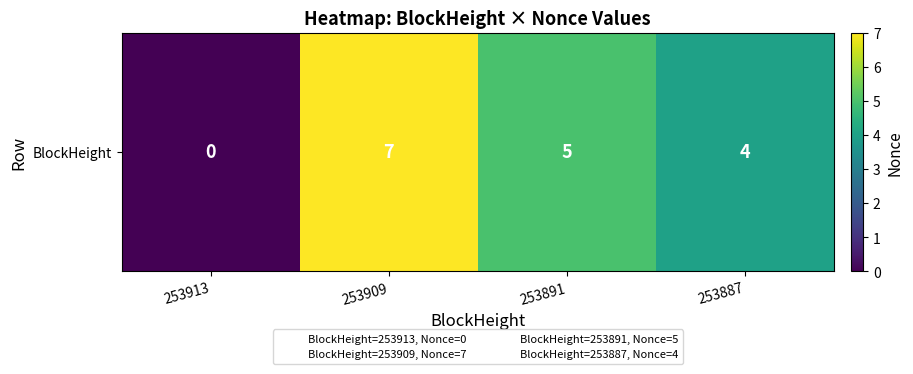

What is the ratio of the value at 253909 to the value at 253887?

1.8